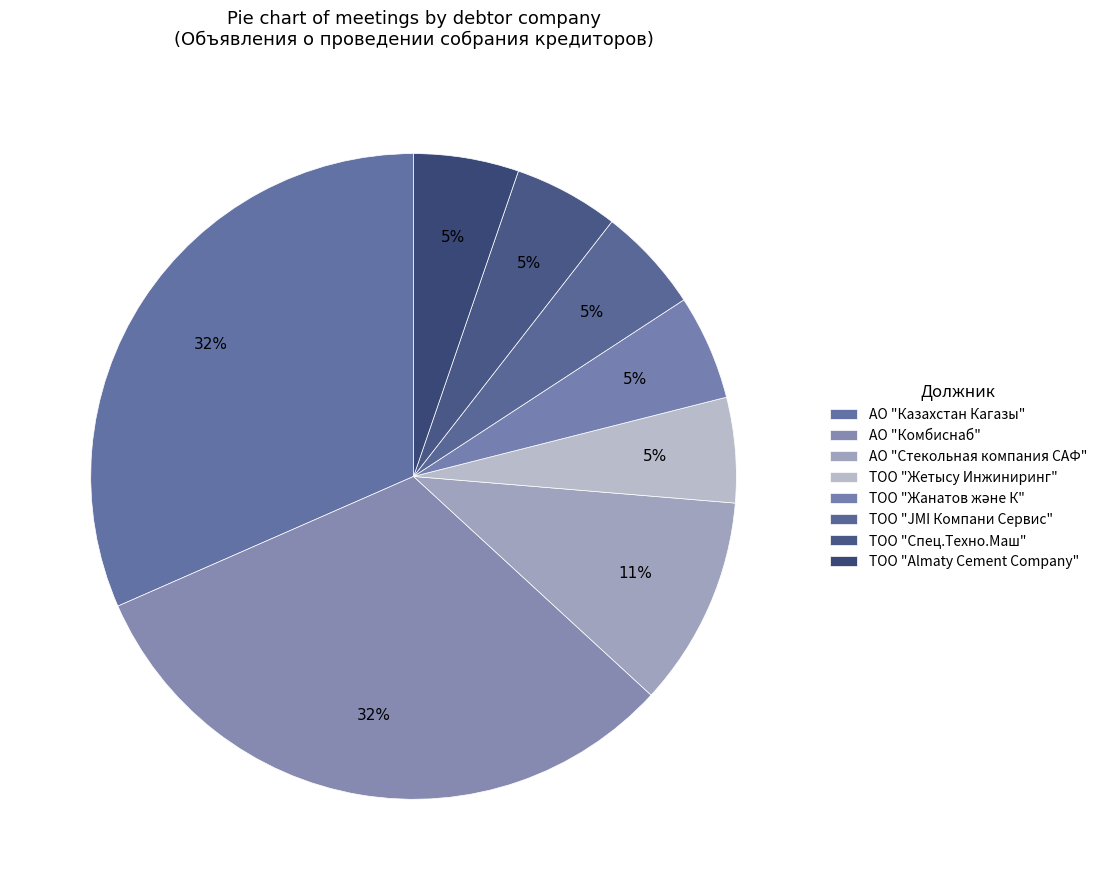

How many segments does this pie chart have?

8